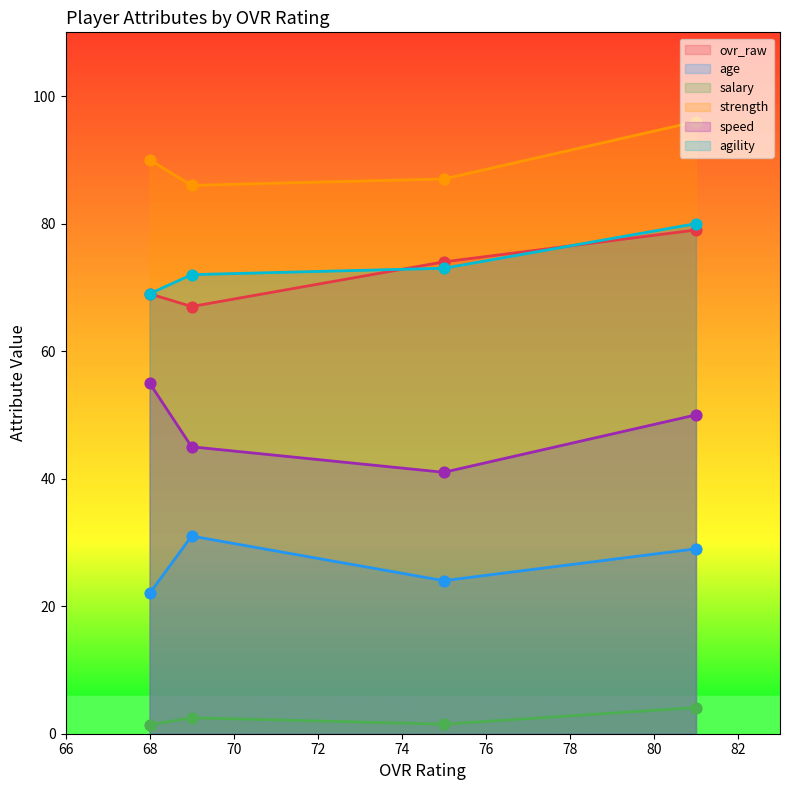

At which category is the sum across all series the highest?

81